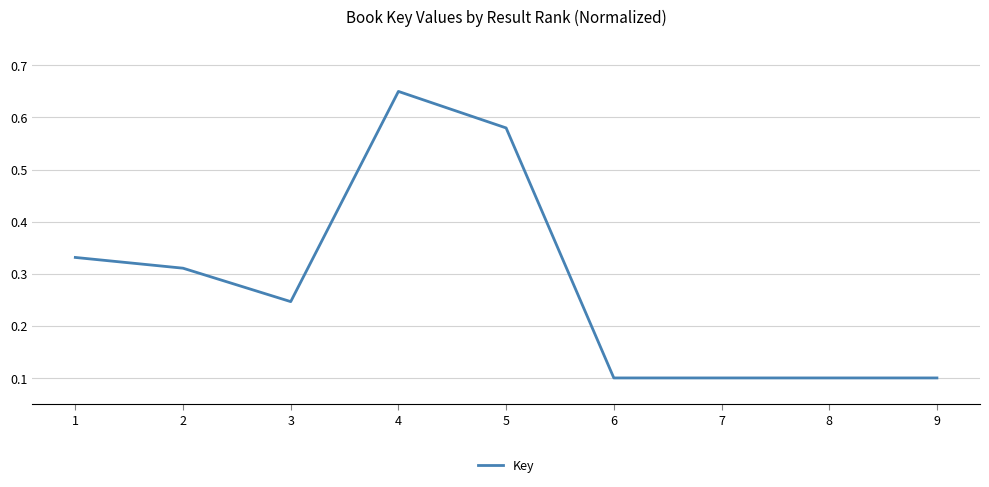

At which category does the data reach its first local peak?

4